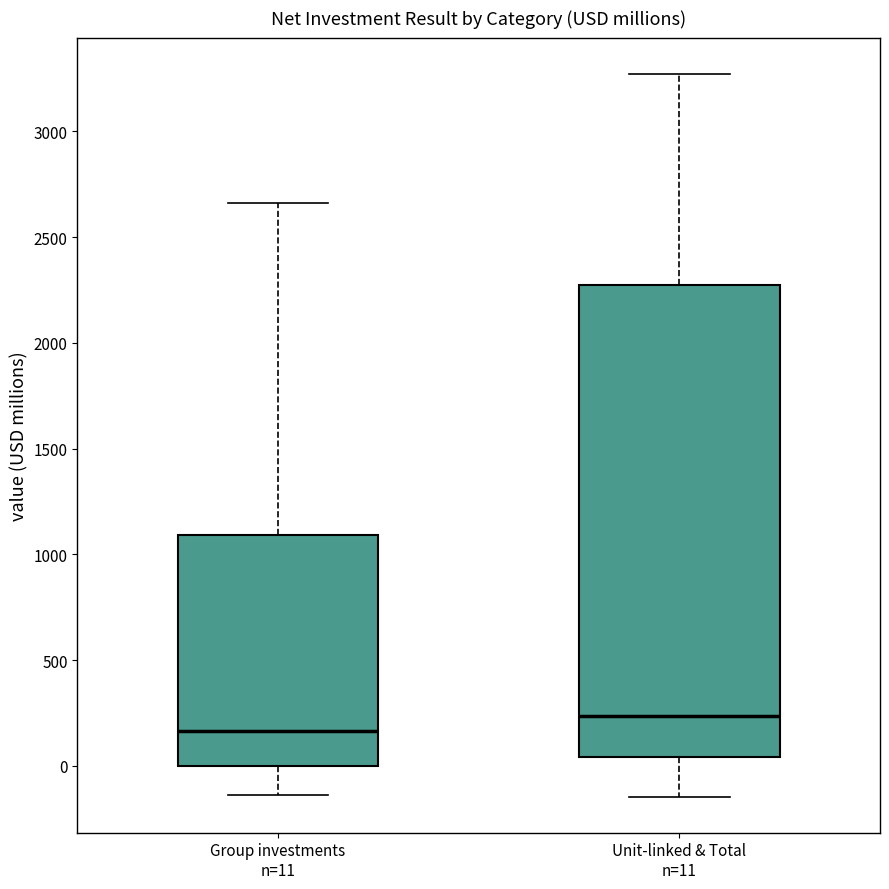

Reading left to right, read every box against the y-axis: the position of its median line, the range the box covers, and the ends of its whiskers. The values are not printed on the chart, so give them approximately, as read against the axis.

Group investments n=11: median 150, box 0 to 1100, whiskers -150 to 2650
Unit-linked & Total n=11: median 250, box 50 to 2250, whiskers -150 to 3250